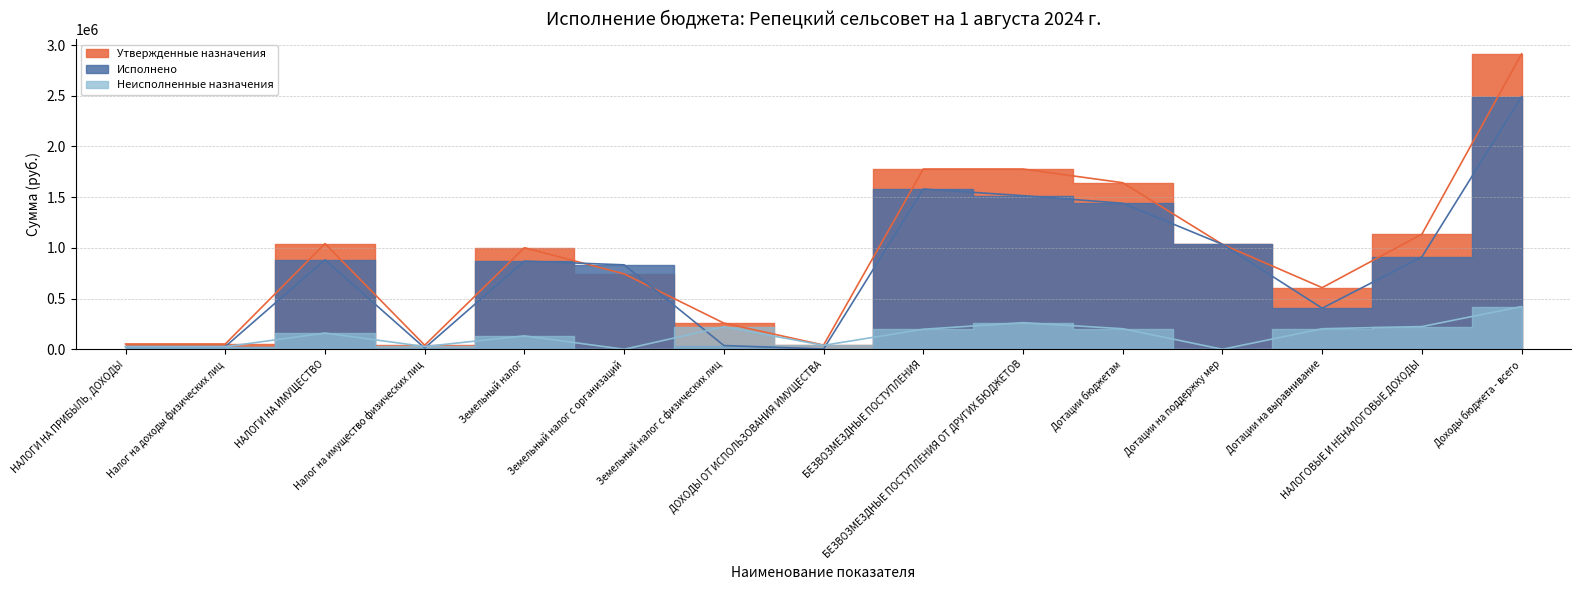

Which series ends up on top after the final intersection of Утвержденные назначения and Исполнено?

Утвержденные назначения